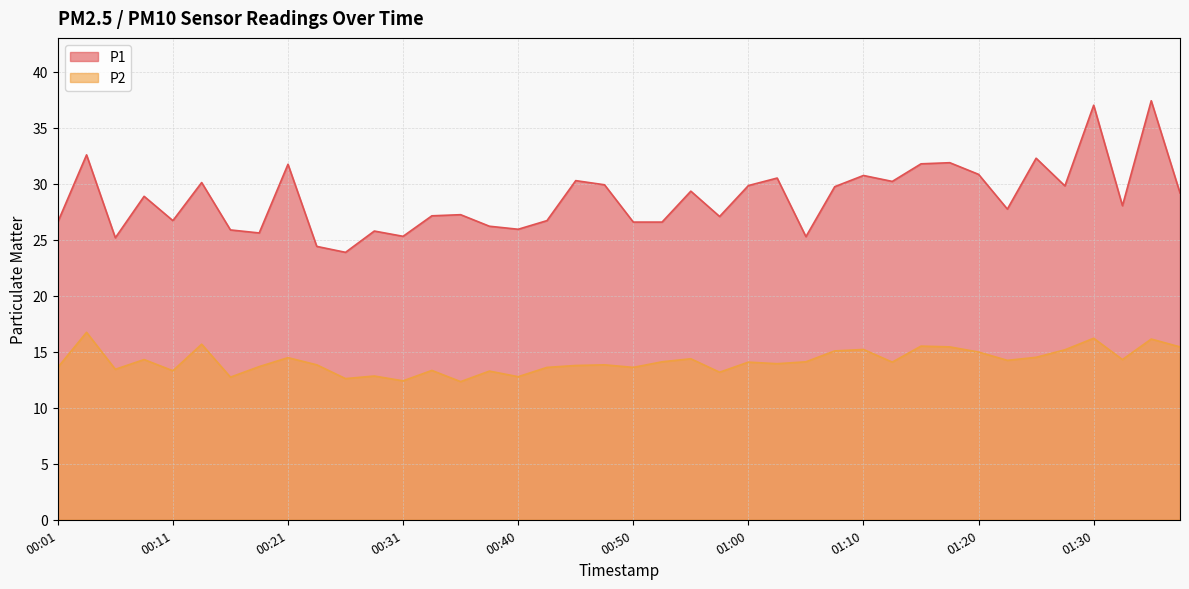

What is the maximum value shown in the chart?

37.4